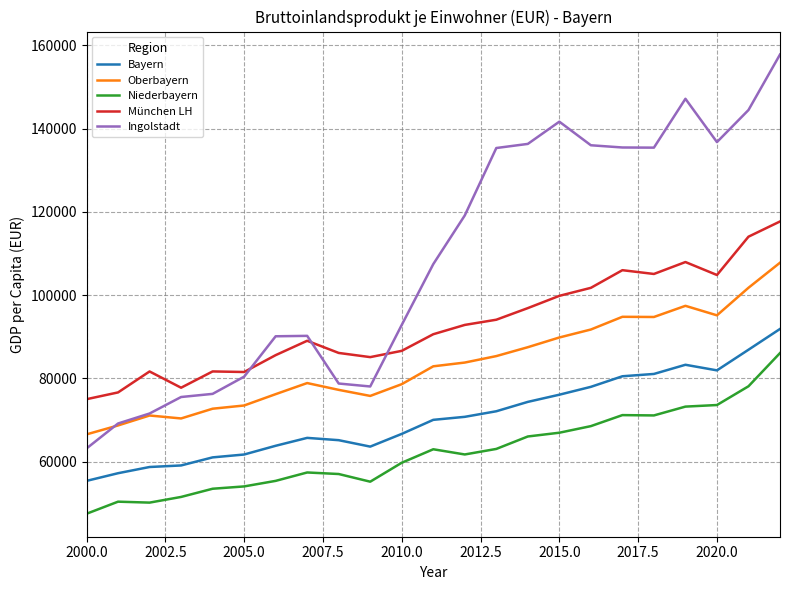

What is the minimum value for Oberbayern?

66563